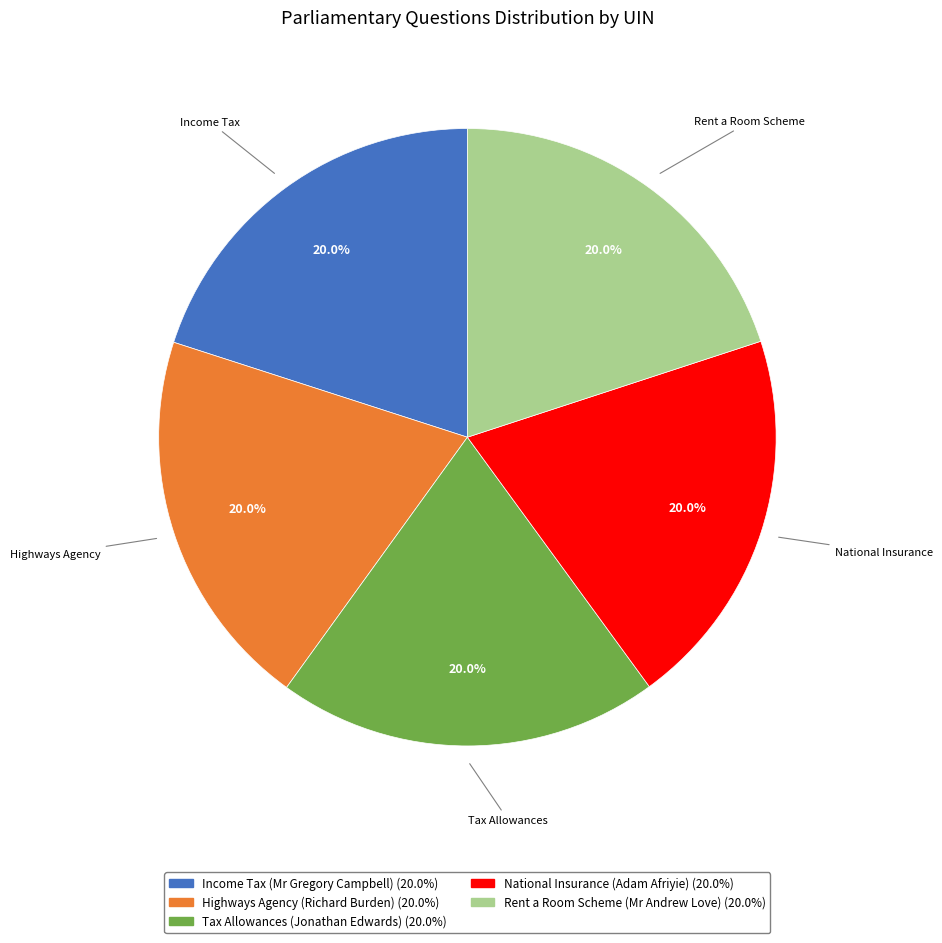

Is the sum of Tax Allowances (Jonathan Edwards) and Highways Agency (Richard Burden) greater than half?

No